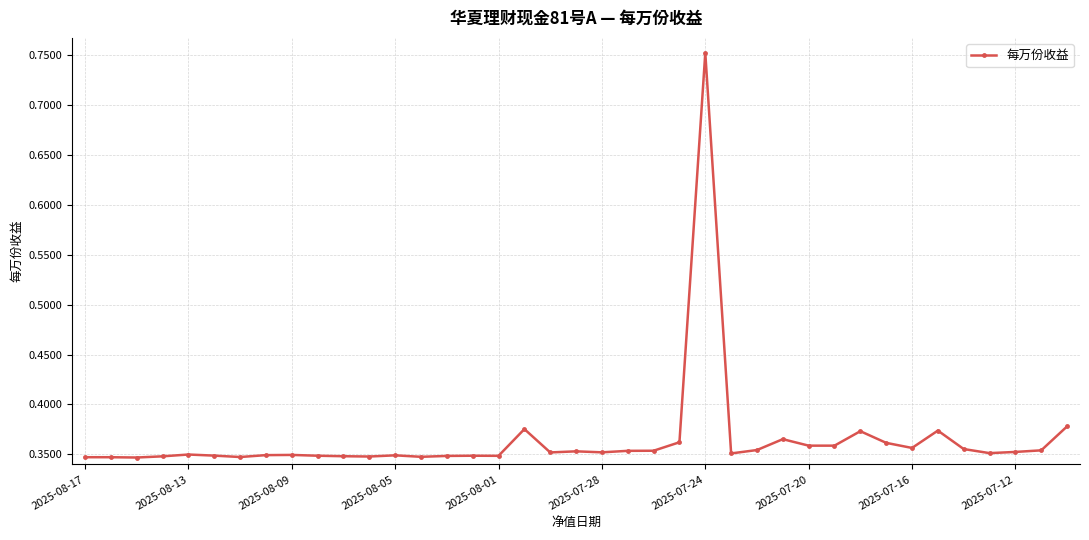

What is the maximum value shown in the chart?

0.8